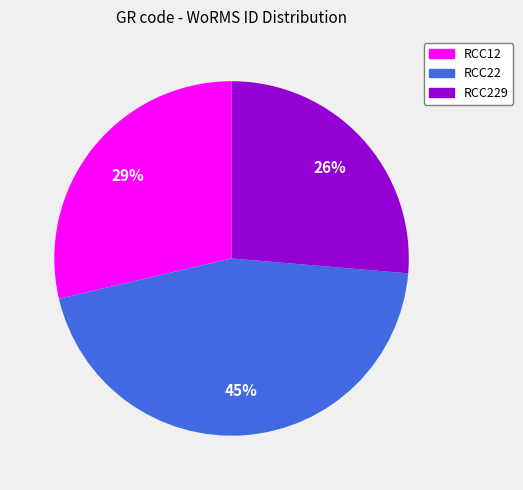

To the nearest percent, what is the average slice percentage?

33%